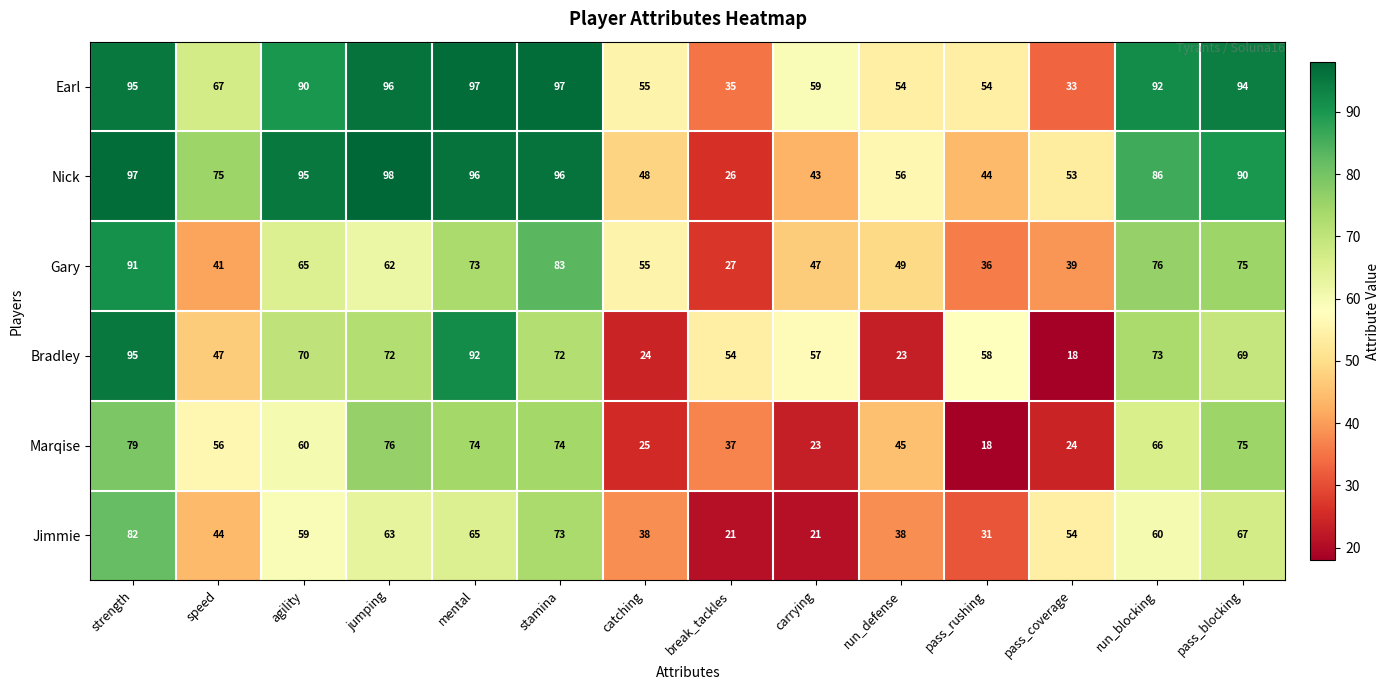

What is the smallest value displayed?

18